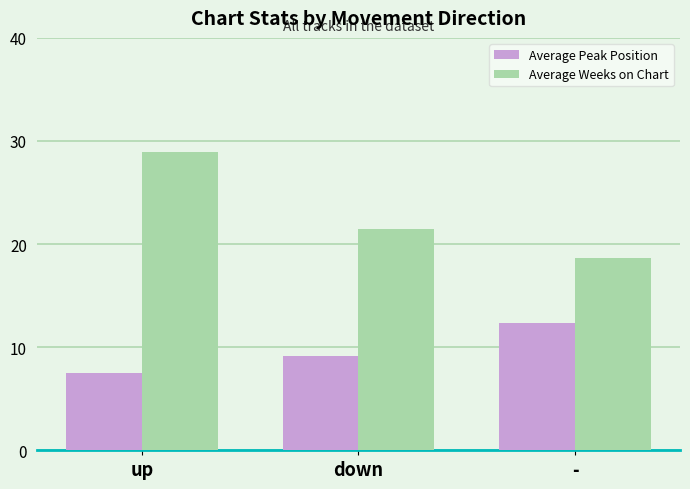

What is the label of the 2nd bar from the right?

down